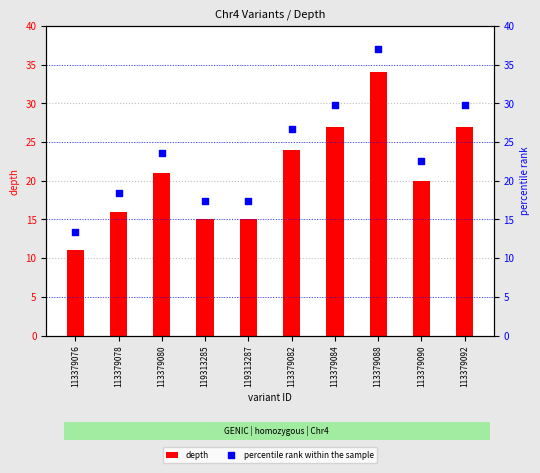

What is the total value across all series at 113379080?

44.6